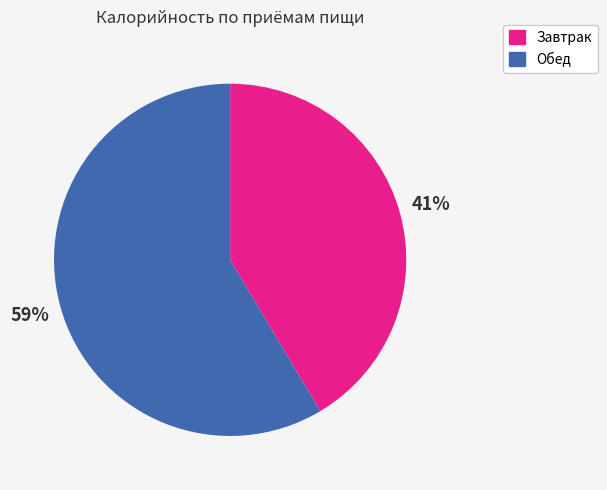

What is the largest slice in the pie chart?

Обед